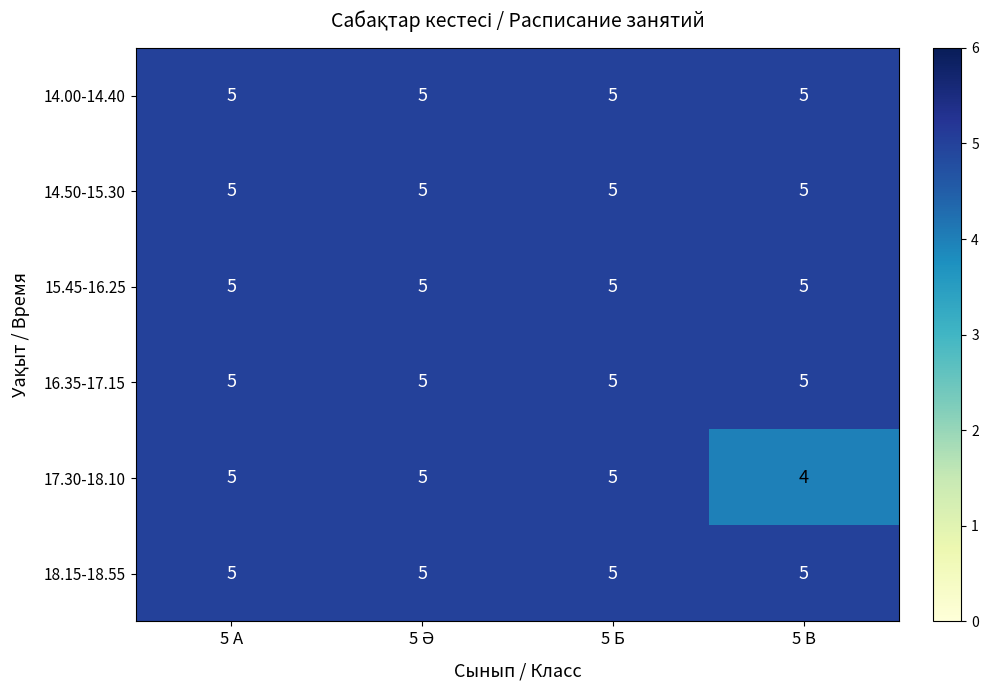

What is the total value across all series at 5 Б?

30